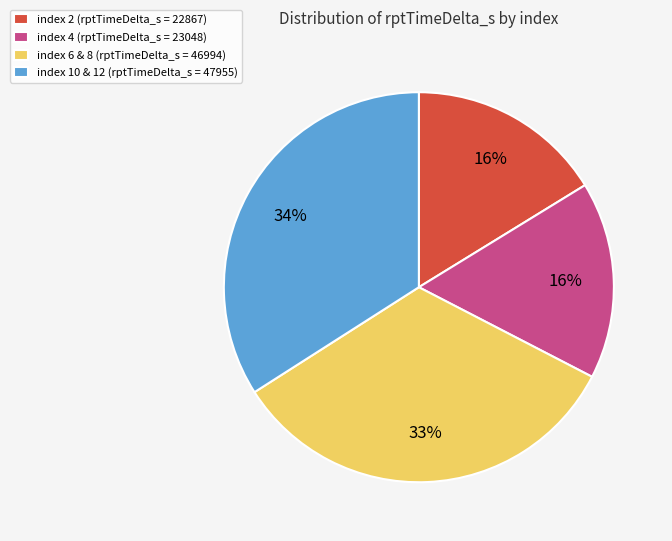

Approximately how many times larger is the value at index 2 (rptTimeDelta_s = 22867) compared to index 10 & 12 (rptTimeDelta_s = 47955)?

0.5